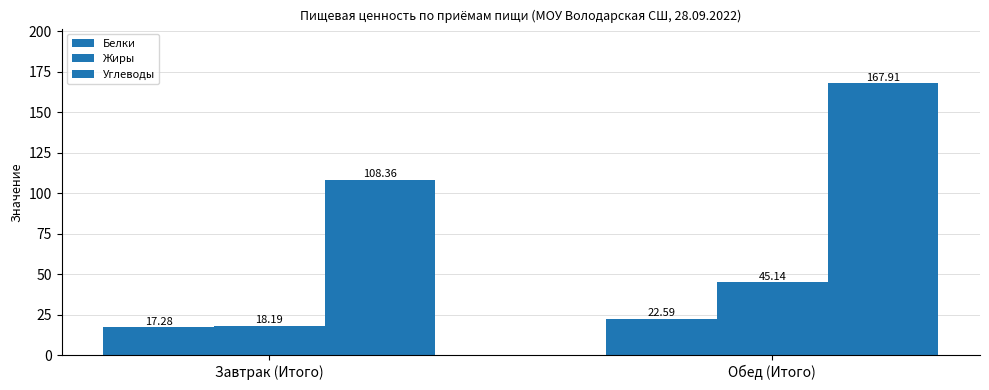

At how many categories does at least one series exceed 86?

2